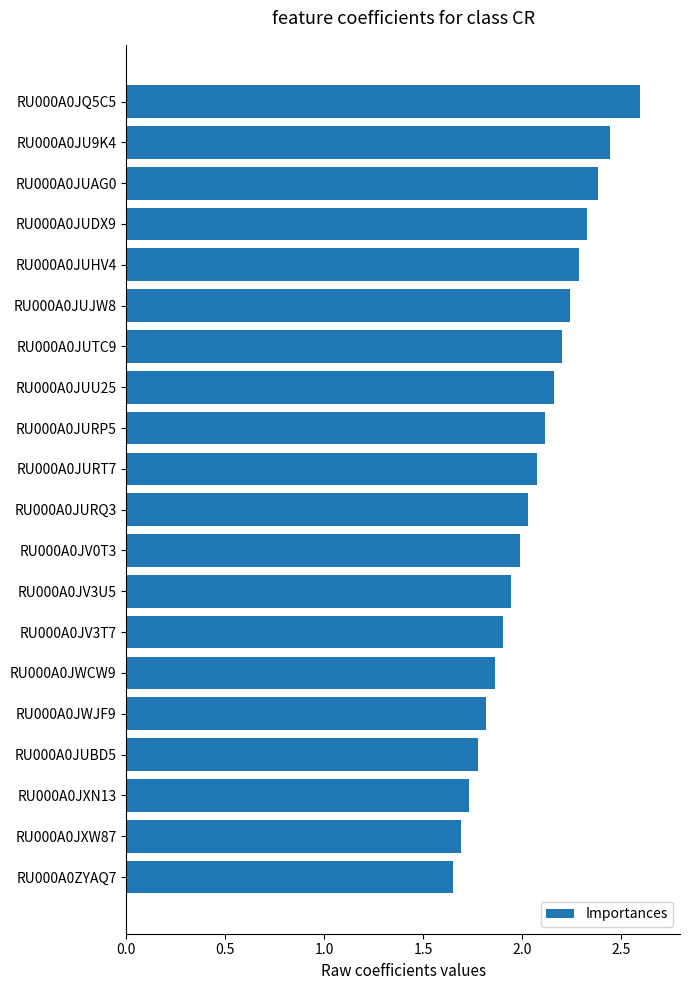

Does the chart contain any negative values?

No